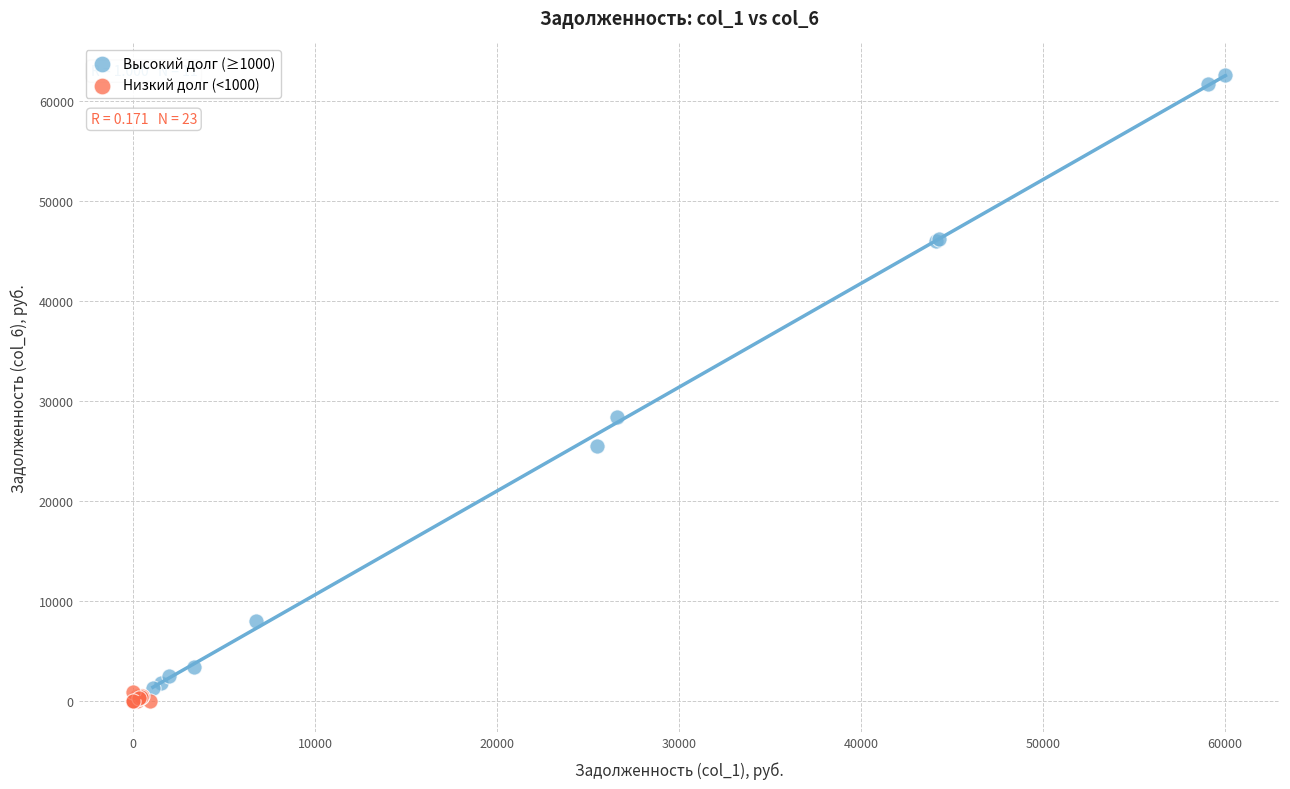

Which series has the largest Y range (max minus min)?

Высокий долг (≥1000)